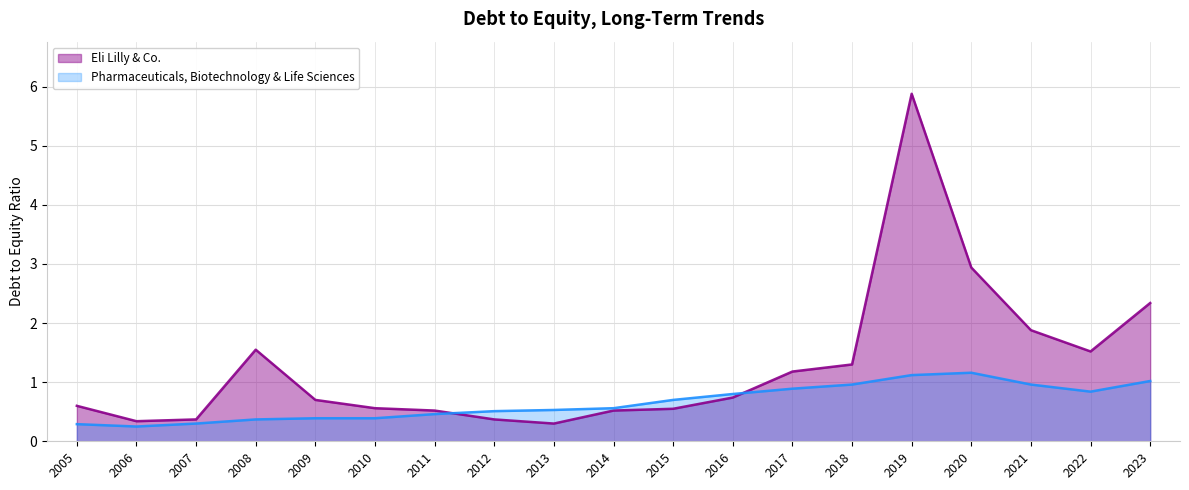

What is the minimum value shown in the chart?

0.2